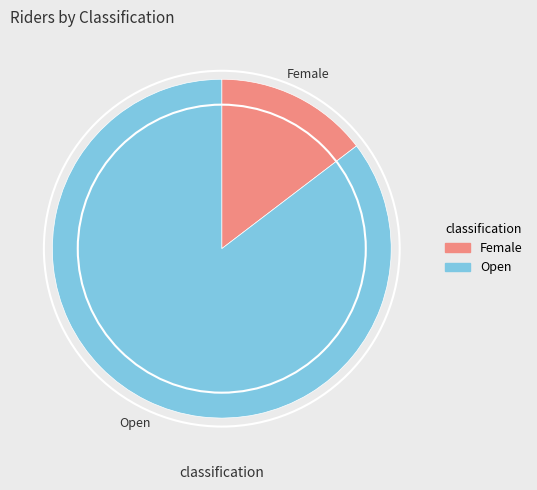

Which slice is the largest?

Open